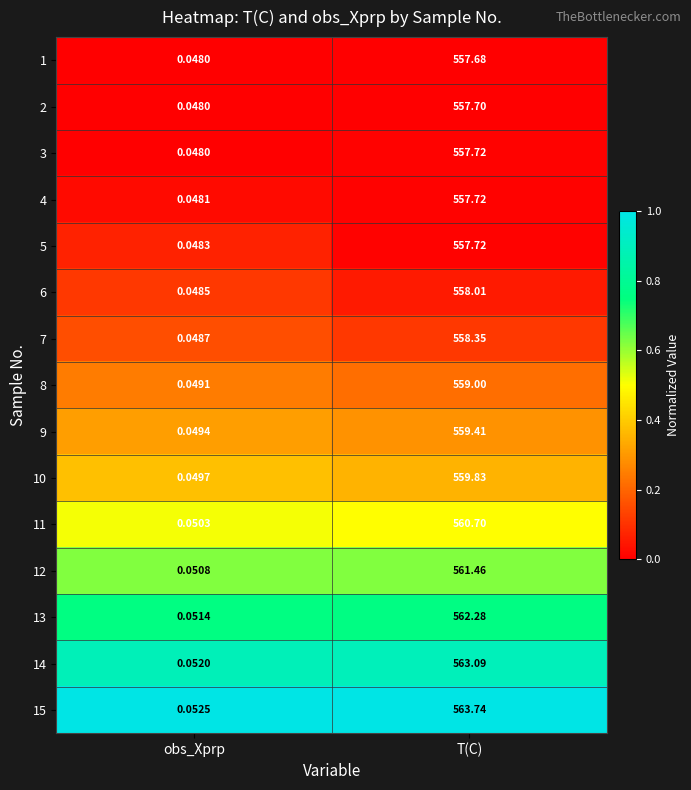

Which series has the widest spread of values?

15